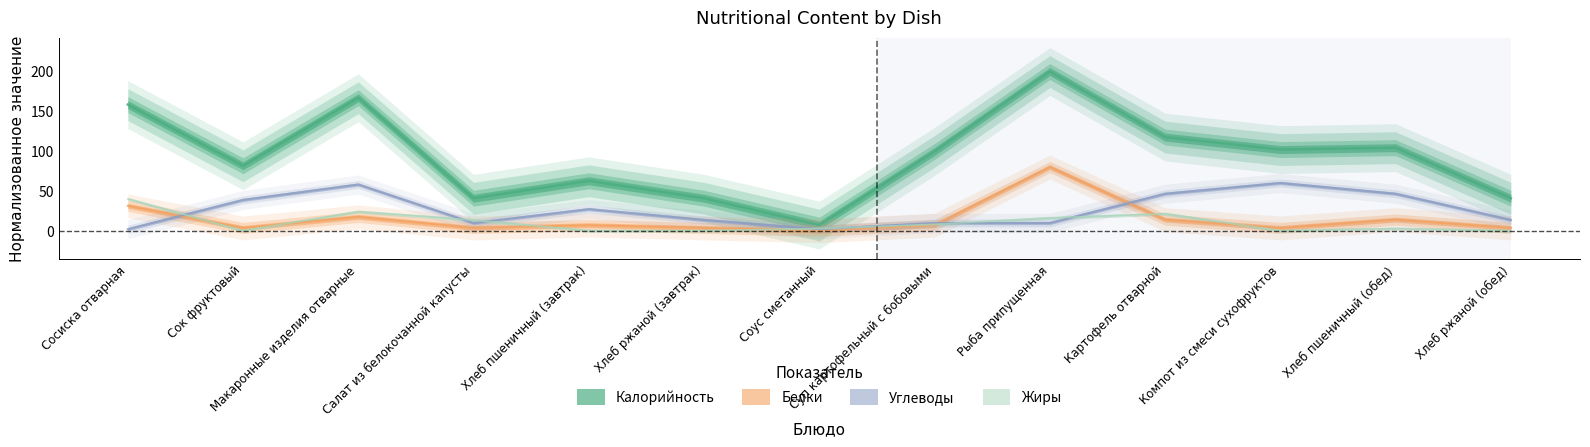

Reading left to right, list all the values displayed in this chart.

Калорийность: Сосиска отварная=158.4	Сок фруктовый=81.6	Макаронные изделия отварные=167.1	Салат из белокочанной капусты=40.8	Хлеб пшеничный (завтрак)=62.7	Хлеб ржаной (завтрак)=40.8	Соус сметанный=7.1	Суп картофельный с бобовыми=99.6	Рыба припущенная=200.0	Картофель отварной=117.6	Компот из смеси сухофруктов=102.0	Хлеб пшеничный (обед)=104.3	Хлеб ржаной (обед)=40.8
Белки: Сосиска отварная=31.3	Сок фруктовый=3.5	Макаронные изделия отварные=17.4	Салат из белокочанной капусты=3.5	Хлеб пшеничный (завтрак)=7.0	Хлеб ржаной (завтрак)=3.5	Соус сметанный=0.0	Суп картофельный с бобовыми=7.0	Рыба припущенная=80.0	Картофель отварной=13.9	Компот из смеси сухофруктов=3.5	Хлеб пшеничный (обед)=13.9	Хлеб ржаной (обед)=3.5
Жиры: Сосиска отварная=40.0	Сок фруктовый=0.0	Макаронные изделия отварные=24.0	Салат из белокочанной капусты=13.3	Хлеб пшеничный (завтрак)=0.0	Хлеб ржаной (завтрак)=0.0	Соус сметанный=2.7	Суп картофельный с бобовыми=8.0	Рыба припущенная=16.0	Картофель отварной=21.3	Компот из смеси сухофруктов=0.0	Хлеб пшеничный (обед)=2.7	Хлеб ржаной (обед)=0.0
Углеводы: Сосиска отварная=1.9	Сок фруктовый=38.7	Макаронные изделия отварные=58.1	Салат из белокочанной капусты=9.7	Хлеб пшеничный (завтрак)=27.1	Хлеб ржаной (завтрак)=13.5	Соус сметанный=1.9	Суп картофельный с бобовыми=9.7	Рыба припущенная=9.7	Картофель отварной=46.5	Компот из смеси сухофруктов=60.0	Хлеб пшеничный (обед)=46.5	Хлеб ржаной (обед)=13.5